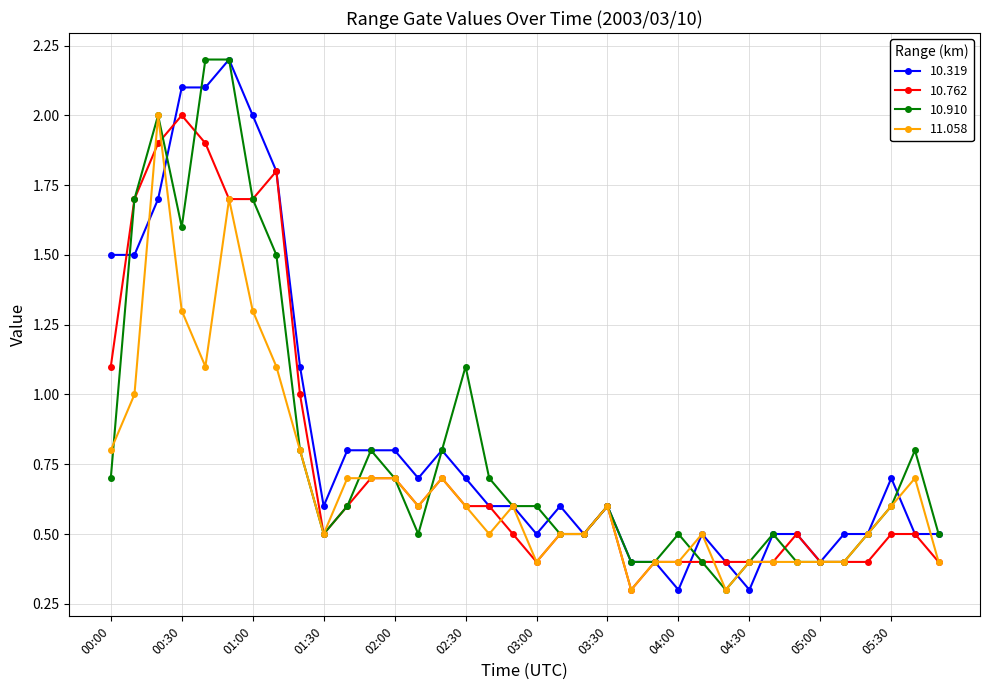

What is the value of the 10.319 point at the 27th from the left?

0.4